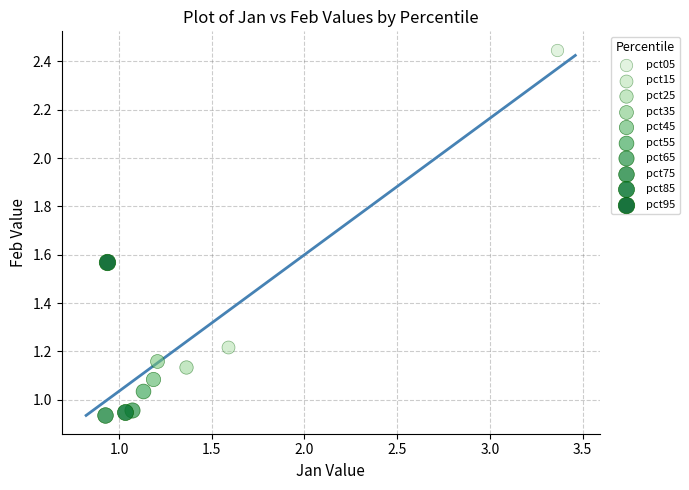

What are all the series names shown in the legend?

pct05, pct15, pct25, pct35, pct45, pct55, pct65, pct75, pct85, pct95